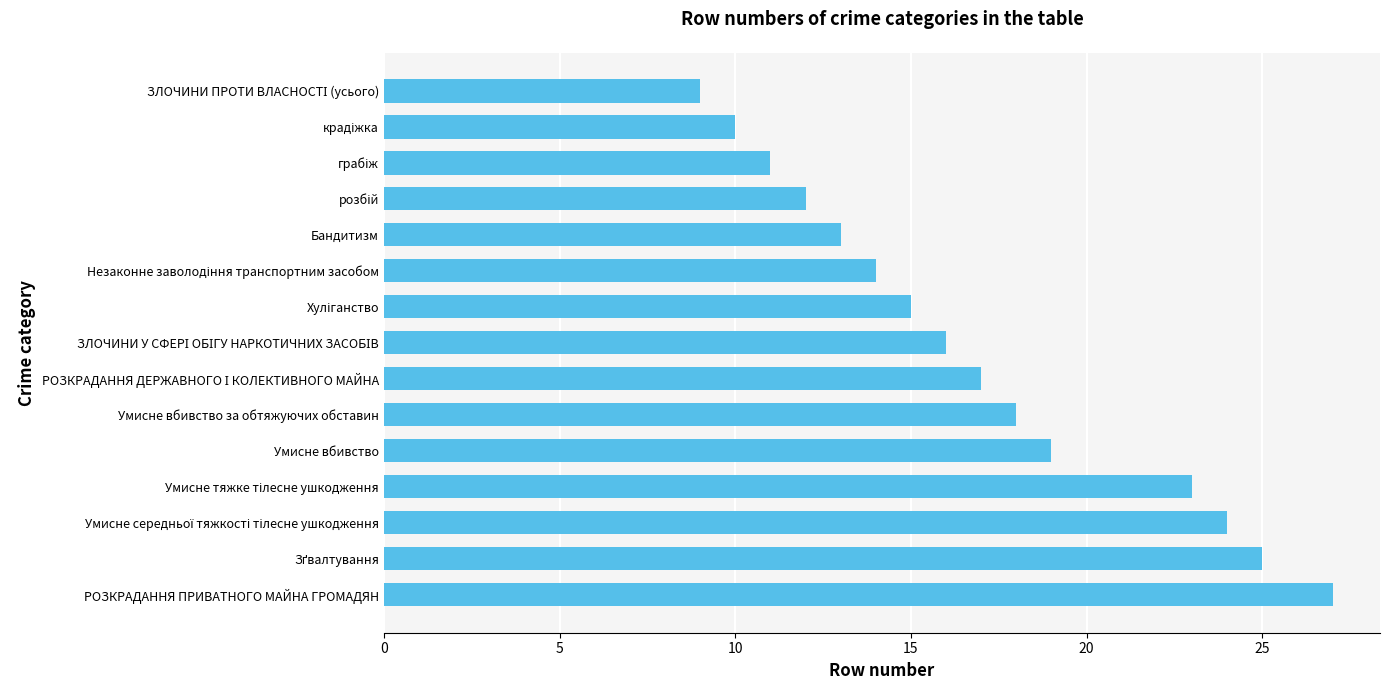

The chart shows a value of 27 at РОЗКРАДАННЯ ПРИВАТНОГО МАЙНА ГРОМАДЯН. True or false?

True